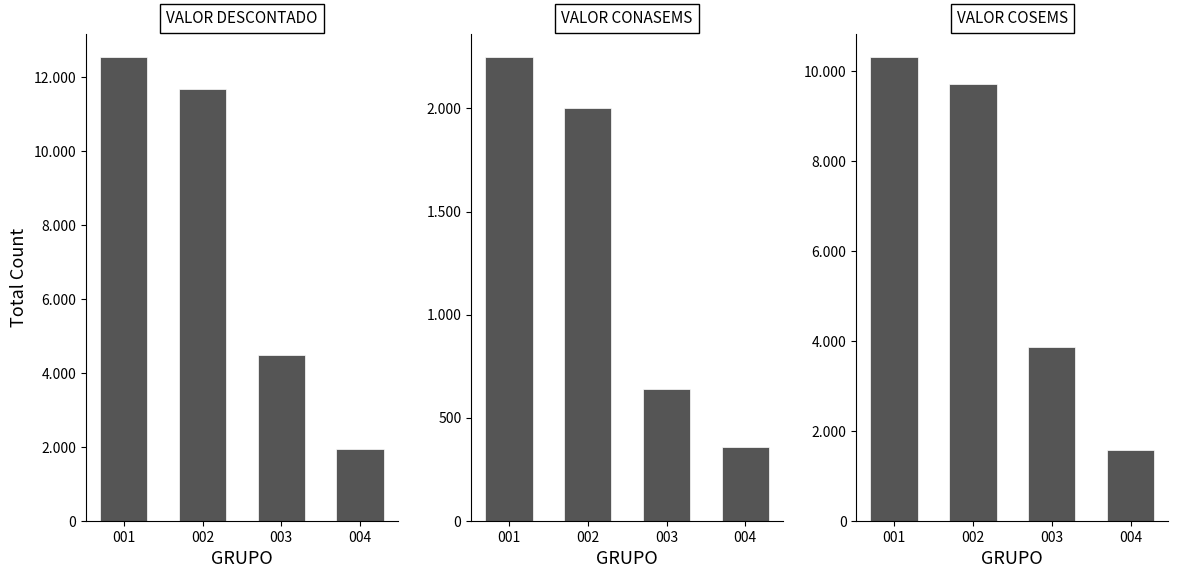

What is the difference between the highest and lowest values at 004?

1575